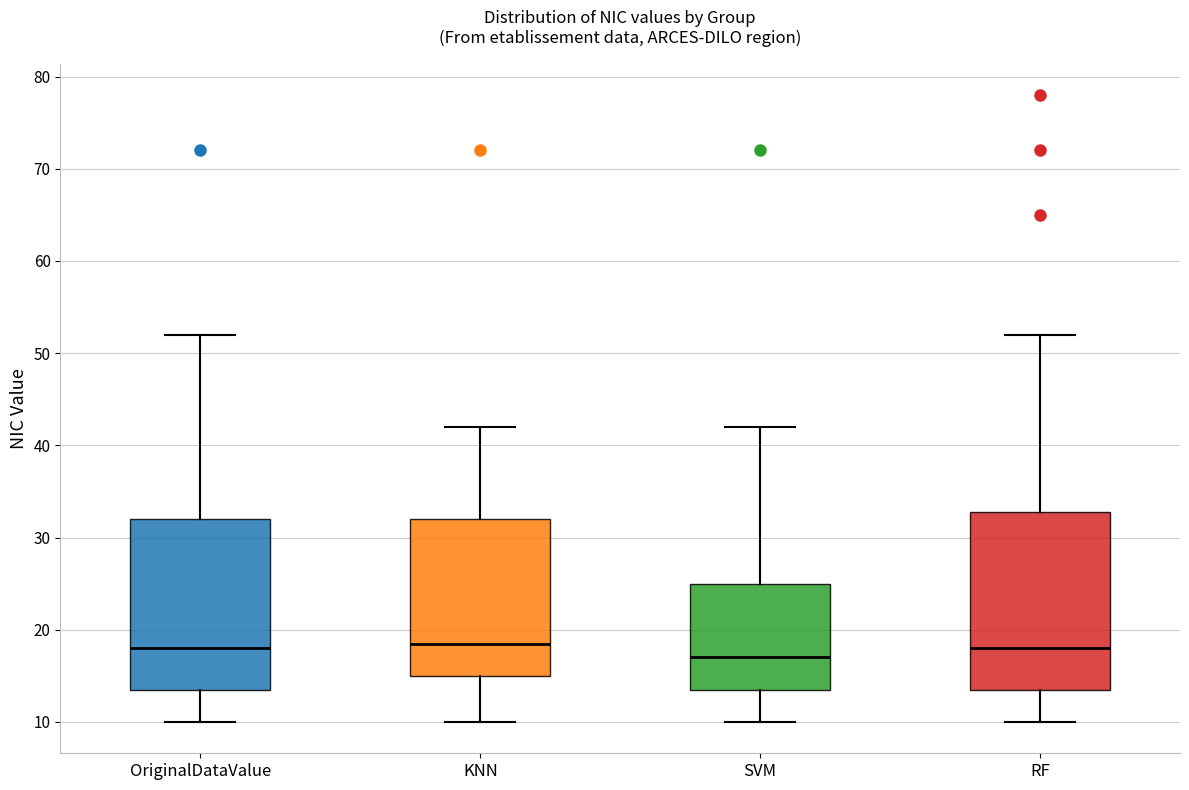

Where is the lower edge of the box for SVM on the y-axis? The values are not printed on the chart, so give them approximately, as read against the axis.

14